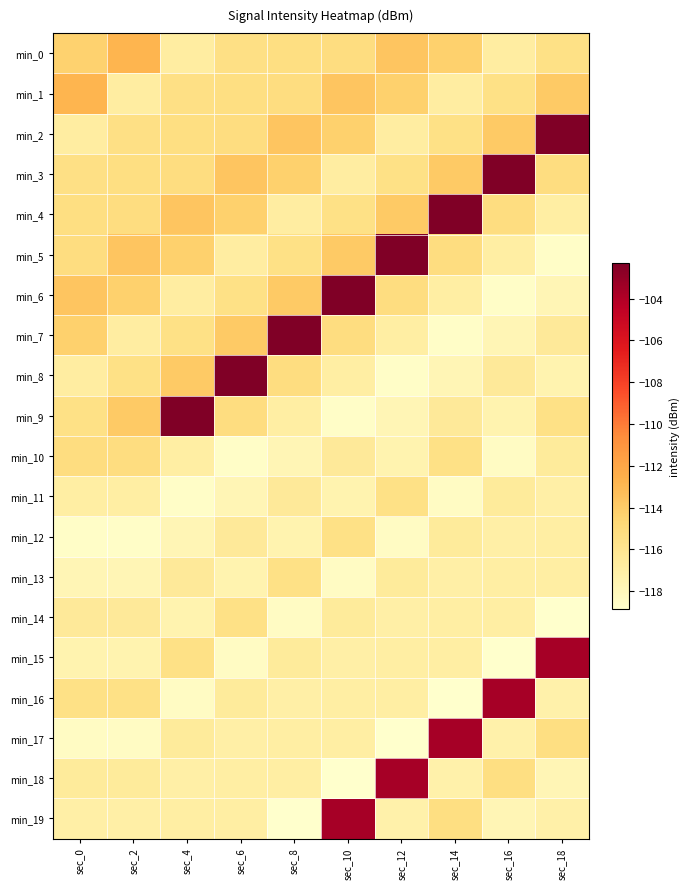

Rank the series by their maximum value, from lowest to highest.

min_11, min_12, min_13, min_14, min_10, min_0, min_1, min_15, min_16, min_17, min_18, min_19, min_2, min_3, min_4, min_5, min_6, min_7, min_8, min_9